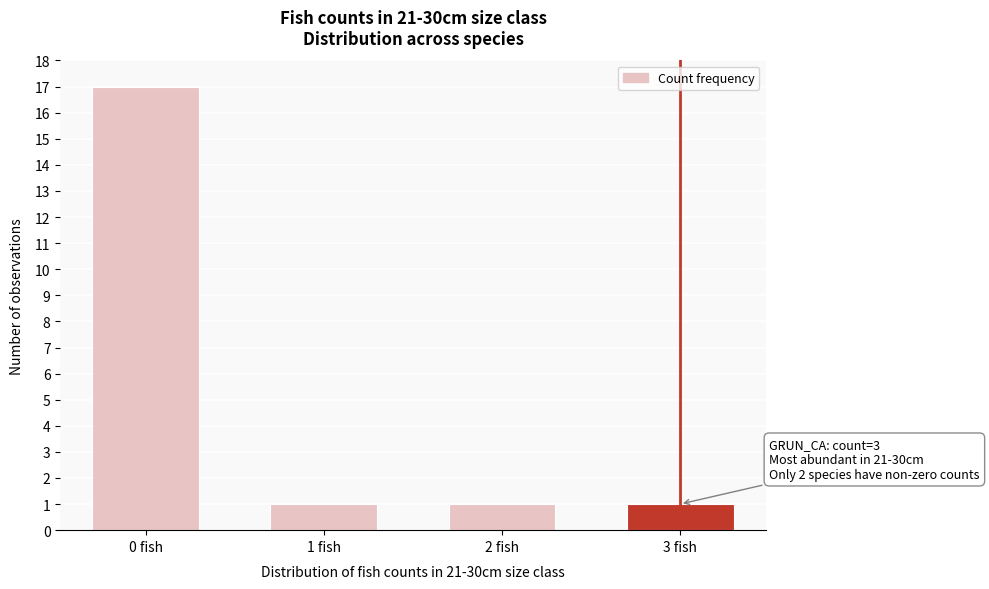

Reading left to right, transcribe all the data shown in this chart.

0 fish=17	1 fish=1	2 fish=1	3 fish=1